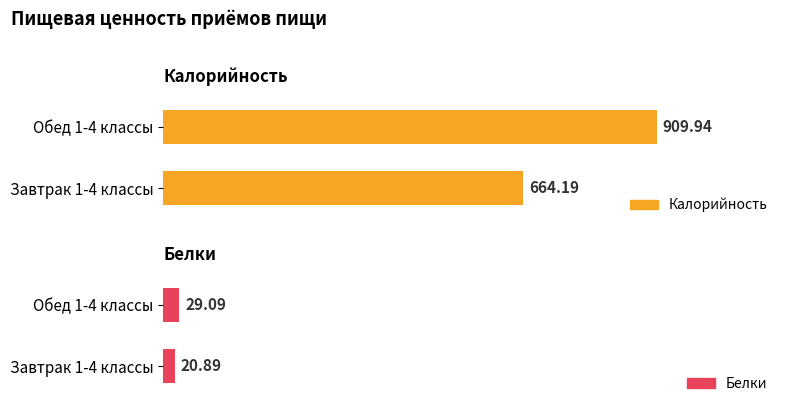

What is the average value of the Белки series?

25.0